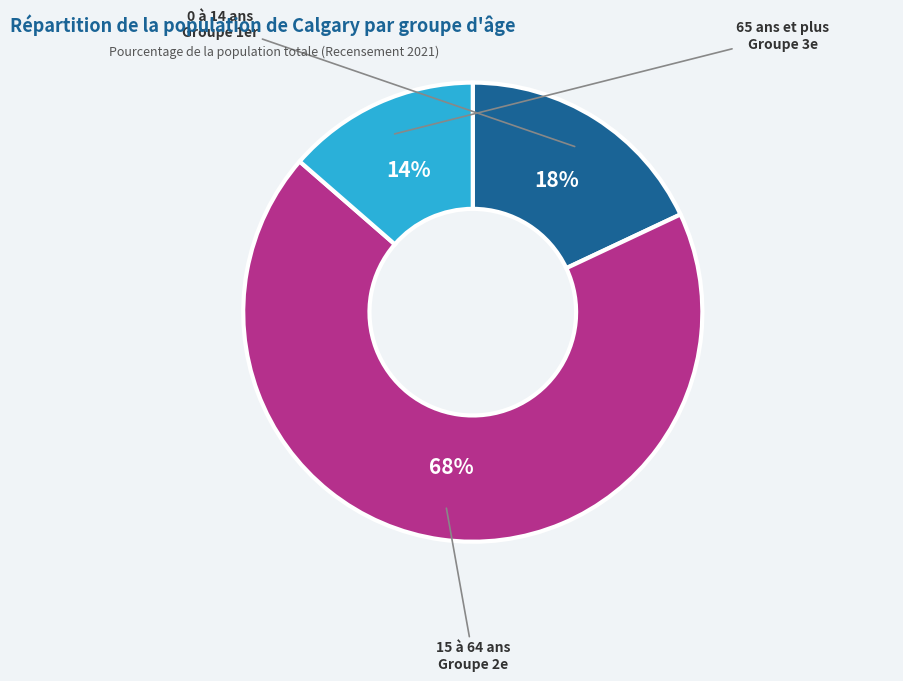

To the nearest percent, what is the average slice percentage?

33%